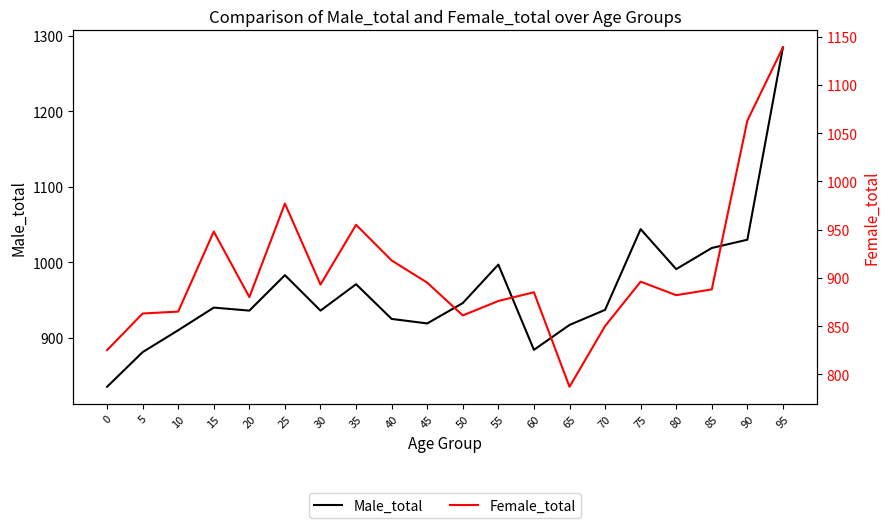

Reading left to right, extract all data points from this chart.

Male_total: 0=835	5=881	10=910	15=940	20=936	25=983	30=936	35=971	40=925	45=919	50=946	55=997	60=884	65=917	70=937	75=1044	80=991	85=1019	90=1030	95=1285
Female_total: 0=825	5=863	10=865	15=948	20=880	25=977	30=893	35=955	40=918	45=895	50=861	55=876	60=885	65=787	70=850	75=896	80=882	85=888	90=1063	95=1139